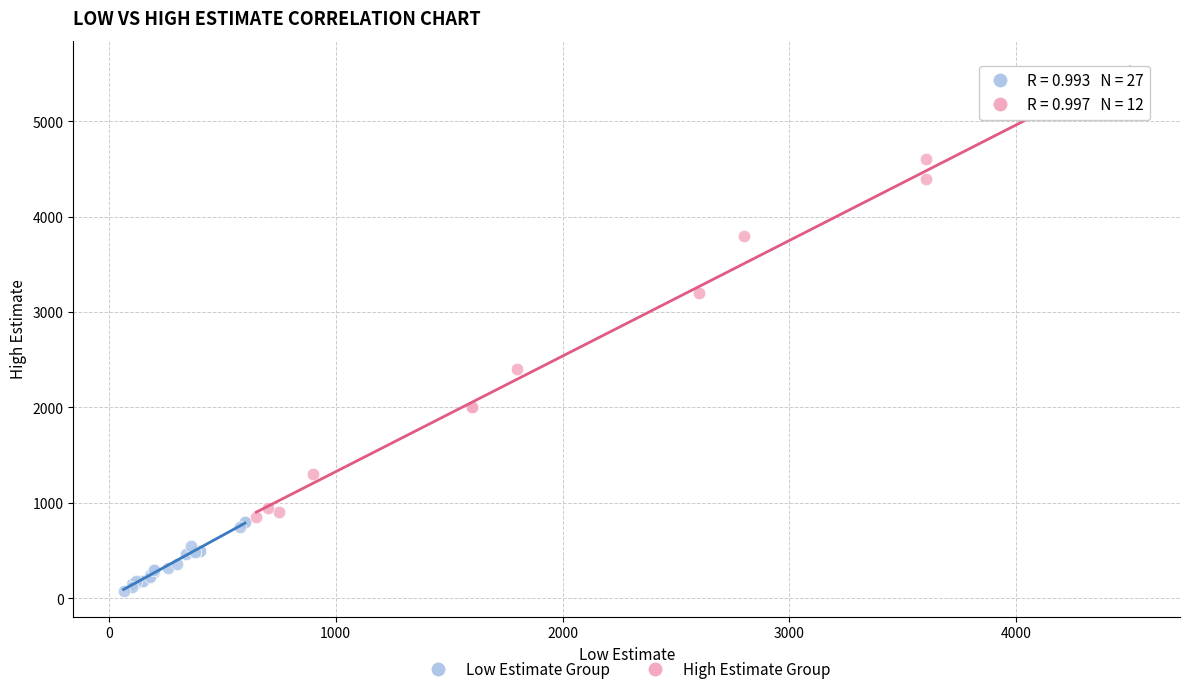

Which series contains the highest Y value?

High Estimate Group